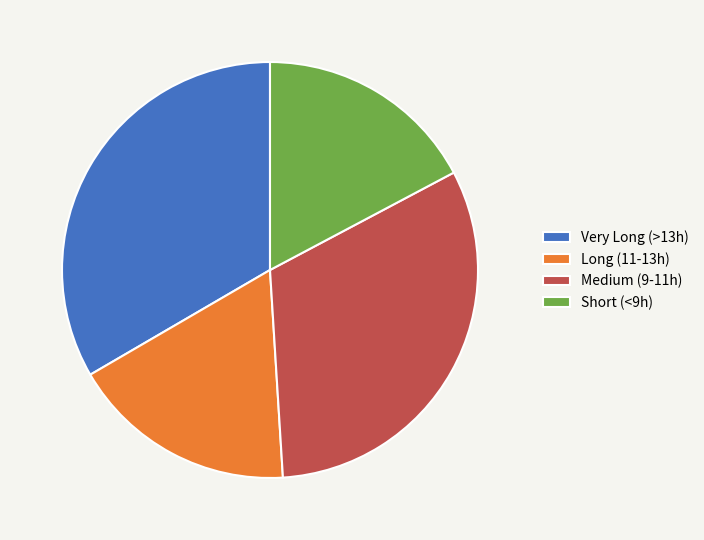

The Long (11-13h) slice represents 4% of the pie. True or false?

False